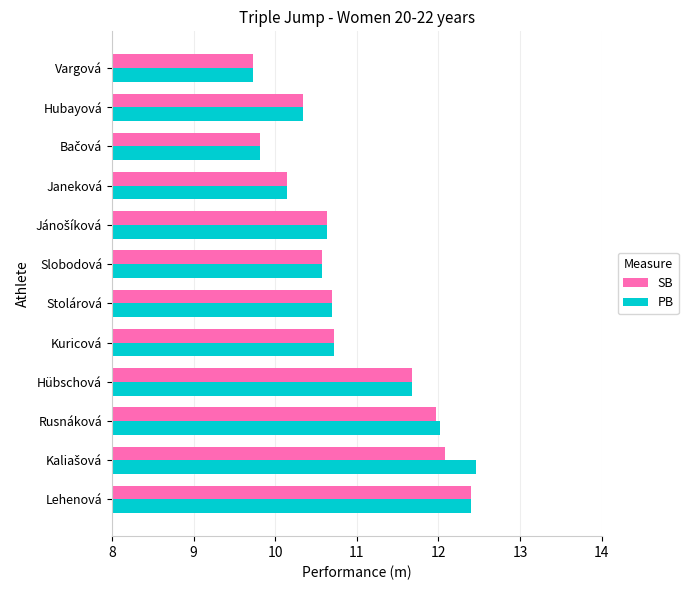

What is the sum of the PB values at Lehenová and Hubayová?

22.7